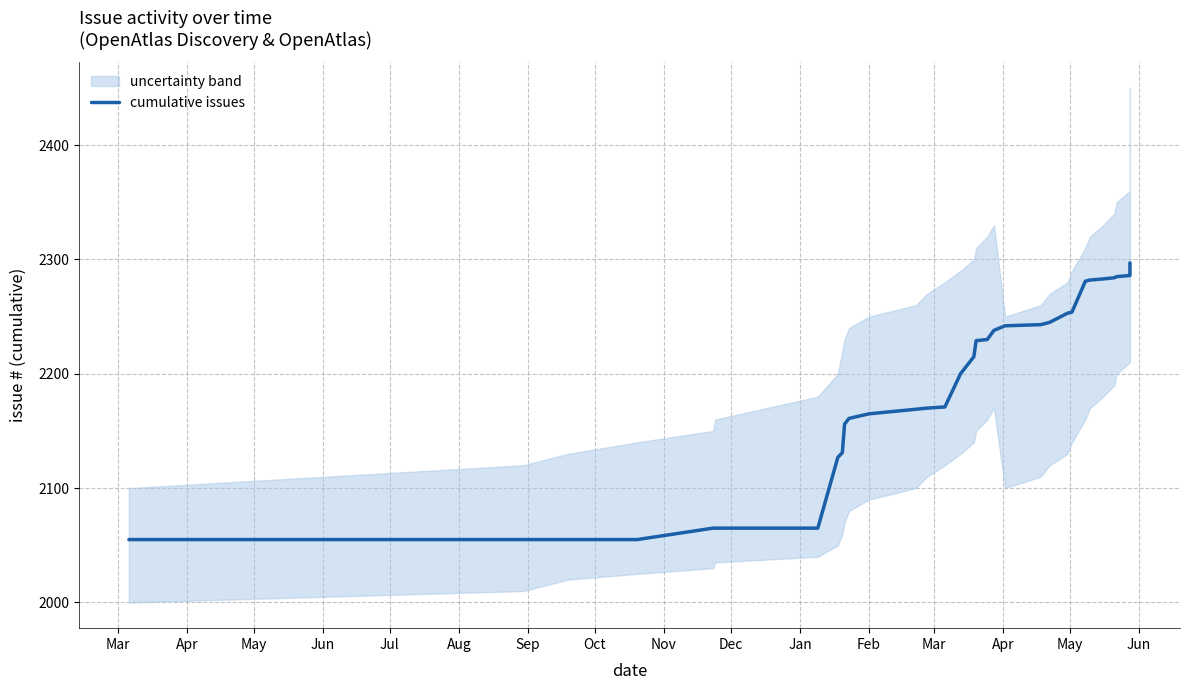

How many lines are shown in the chart?

1